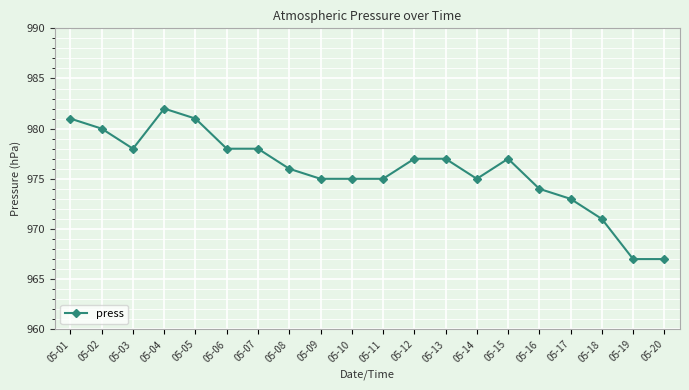

Where is the first local maximum?

05-04